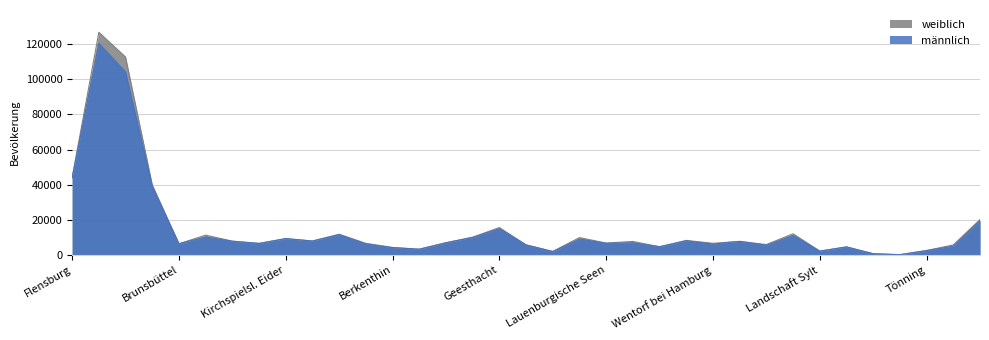

Does the chart display data point markers on the line(s)?

No